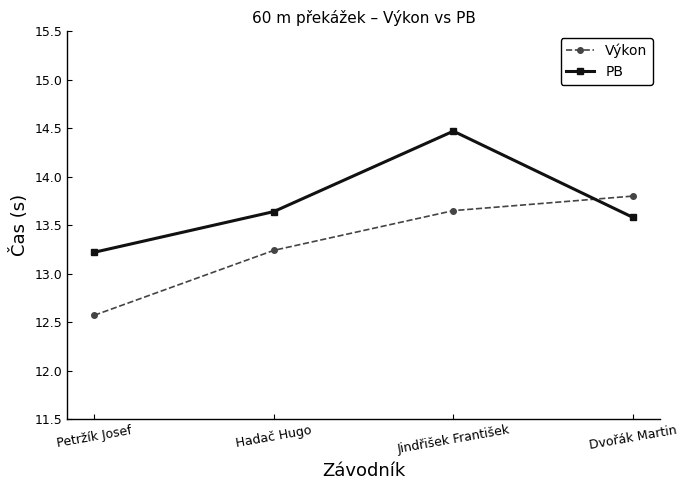

True or false: PB has more than 0 points higher than both neighbors.

True